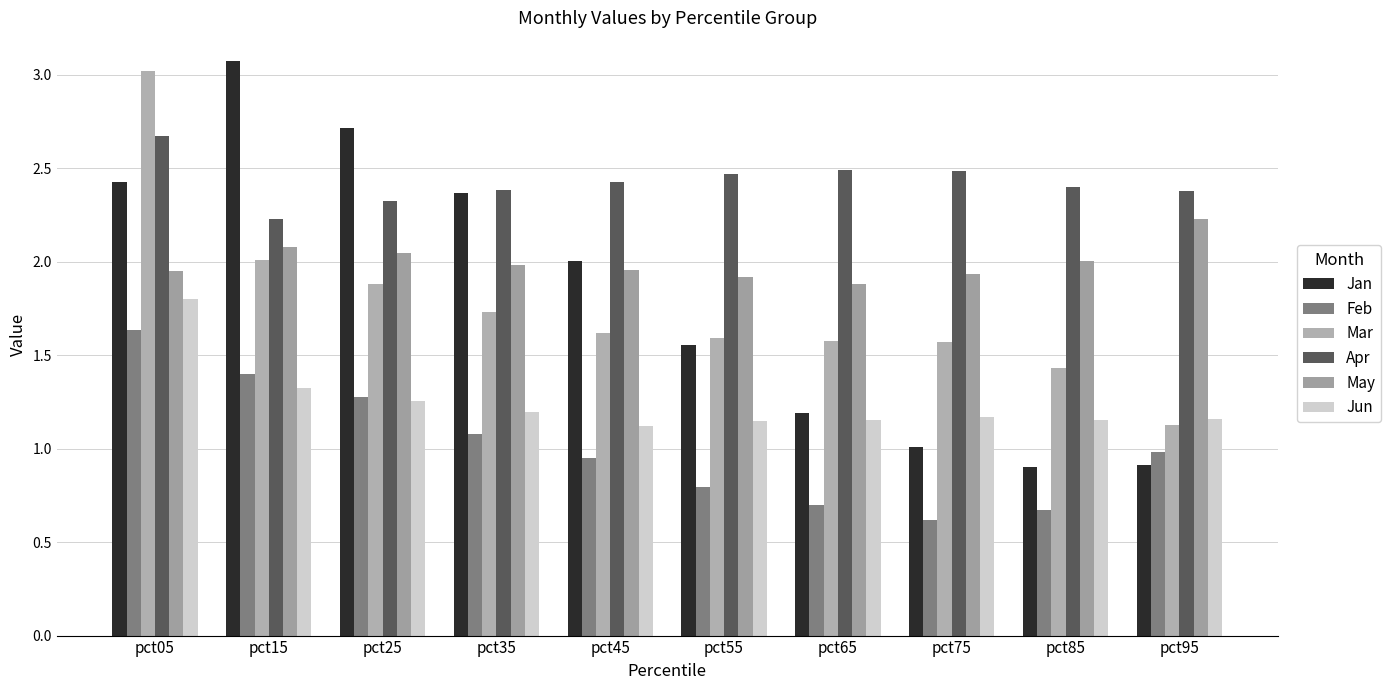

The value of Feb at pct65 is 0.7. True or false?

True